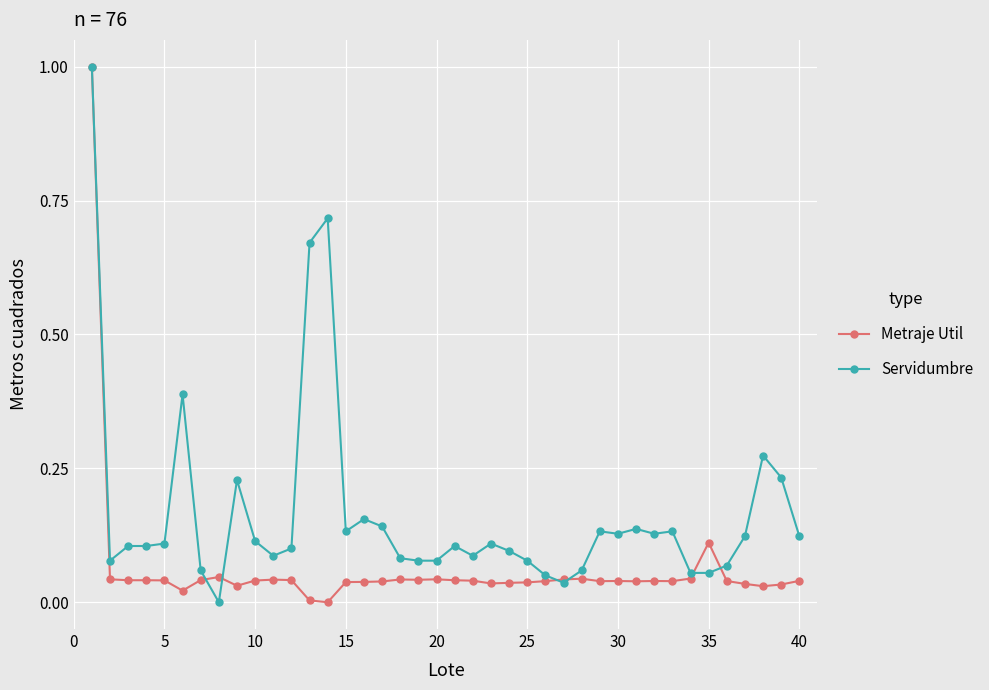

Rank the series by their average value, from highest to lowest.

Servidumbre, Metraje Util